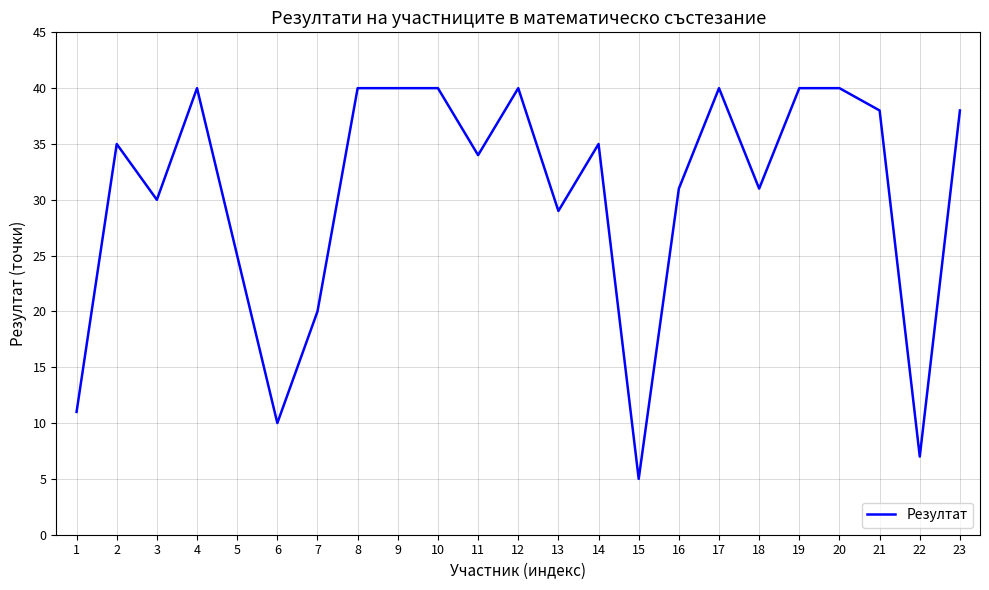

Is it true that the value at 2 is 35?

True